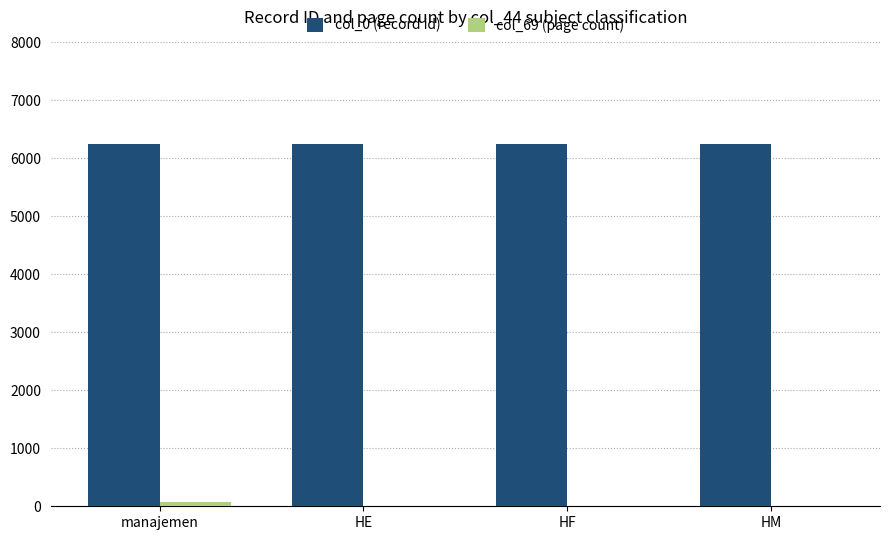

Are the bars grouped side by side (vs. stacked)?

Yes